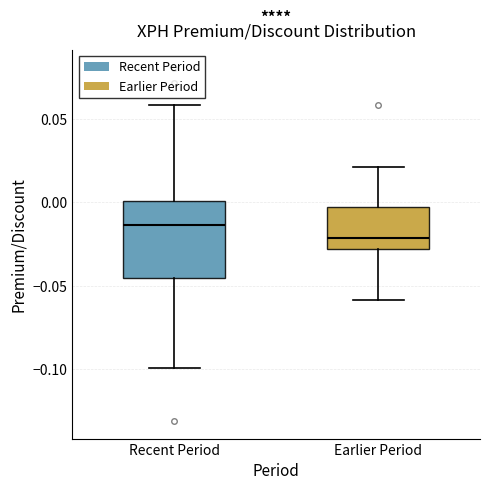

Which box is the tallest, from its lower edge to its upper edge?

Recent Period